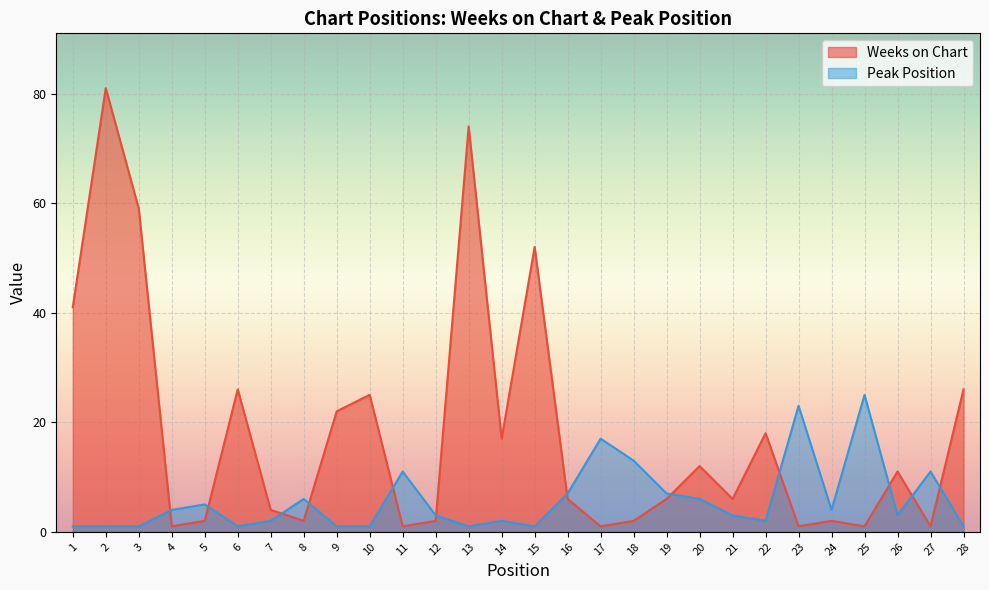

Rank the series by their maximum value, from highest to lowest.

Weeks on Chart, Peak Position